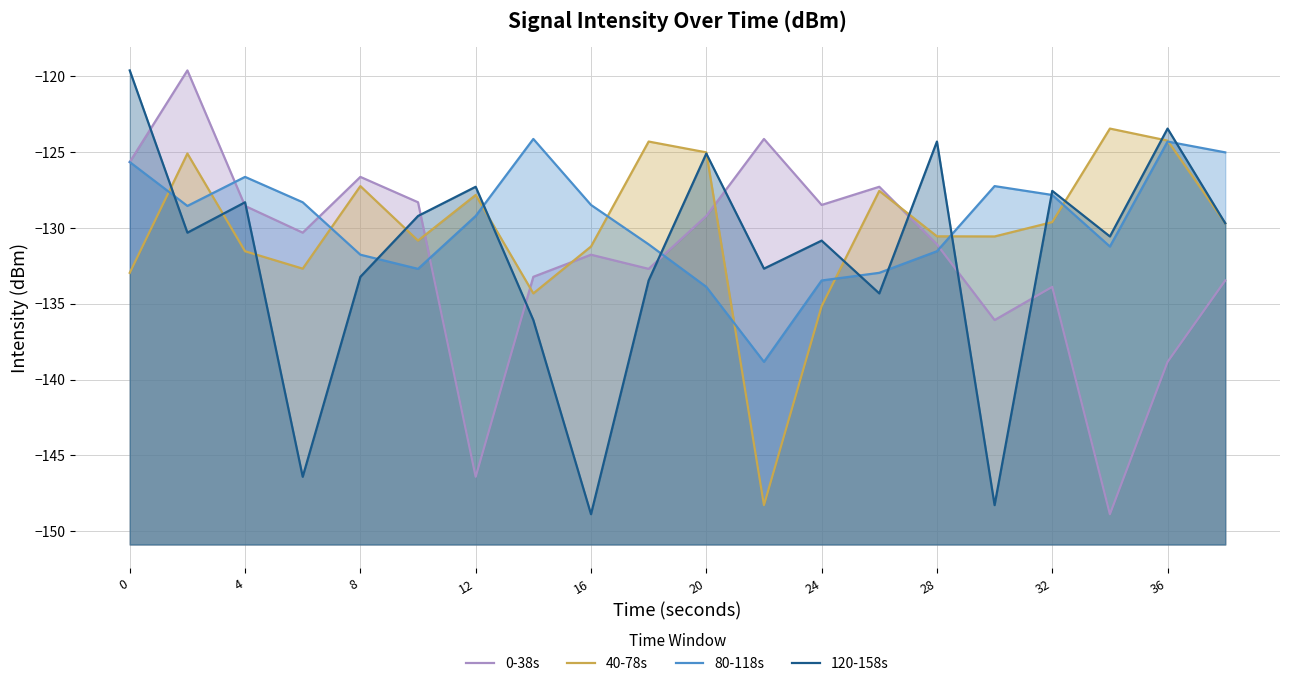

Which series has the largest range (max minus min)?

0-38s